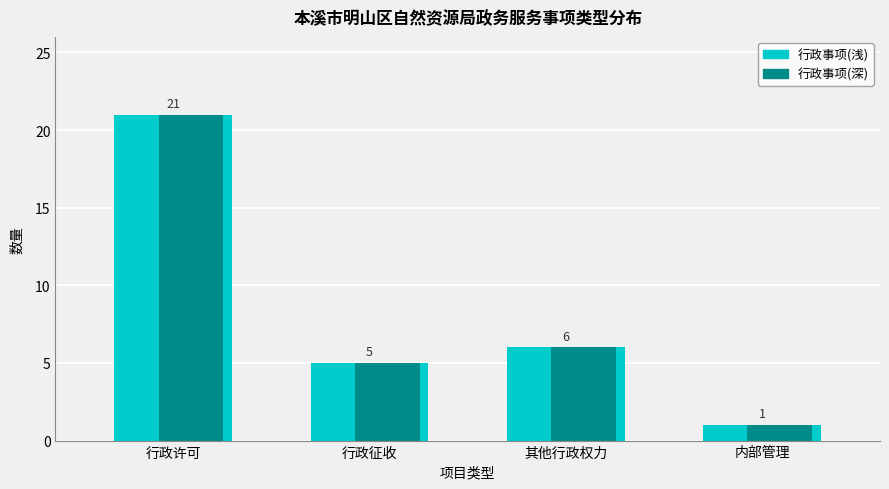

At which category is the sum across all series the highest?

行政许可